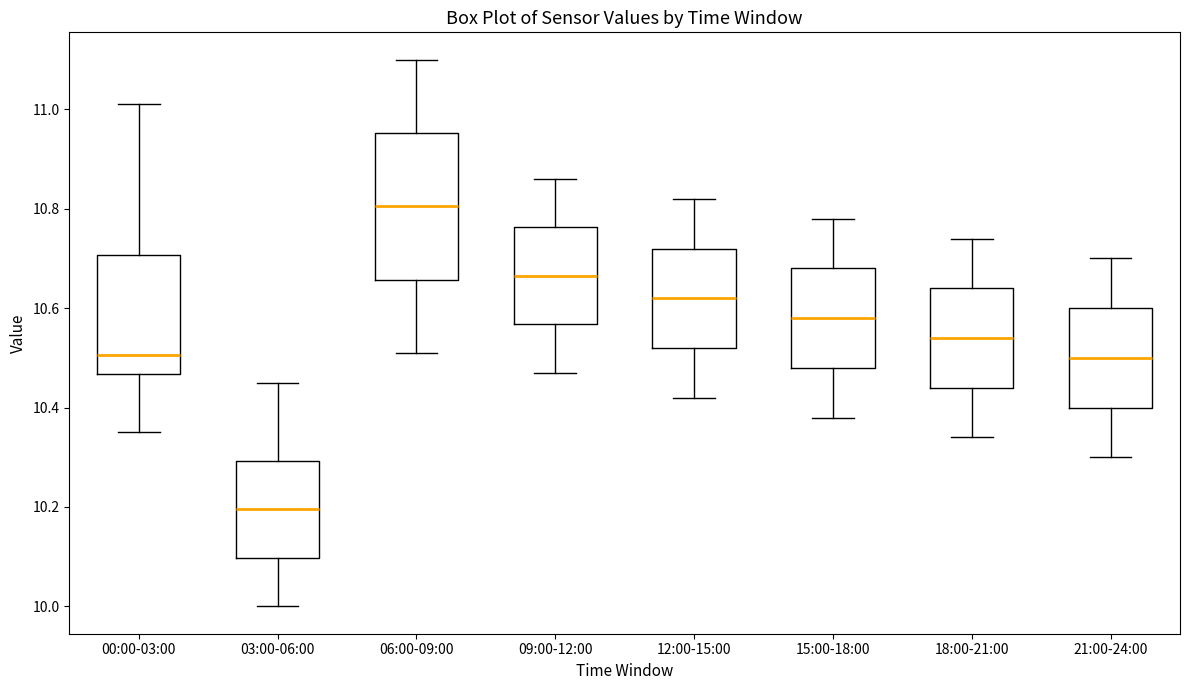

Which box is the tallest, from its lower edge to its upper edge?

06:00-09:00